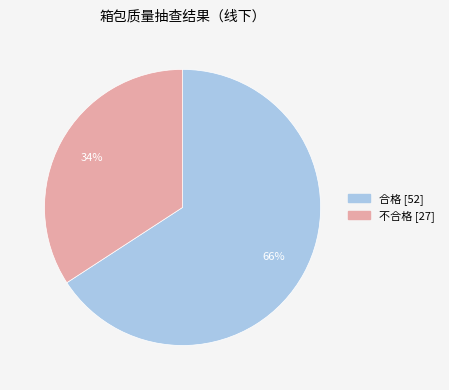

What is the ratio of the value at 不合格 to the value at 合格?

0.5